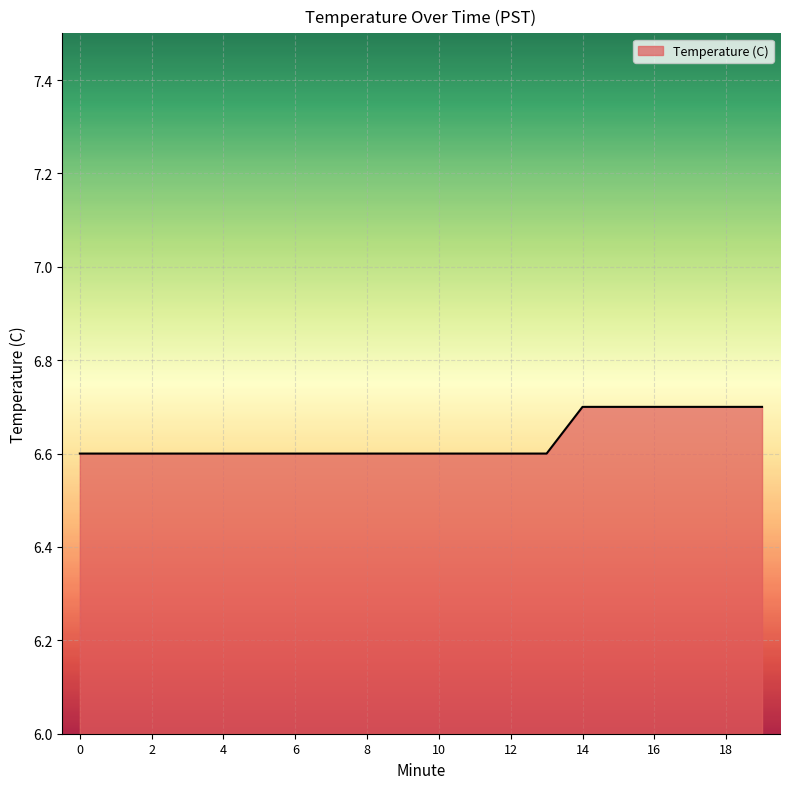

Does the chart display data point markers on the line(s)?

No